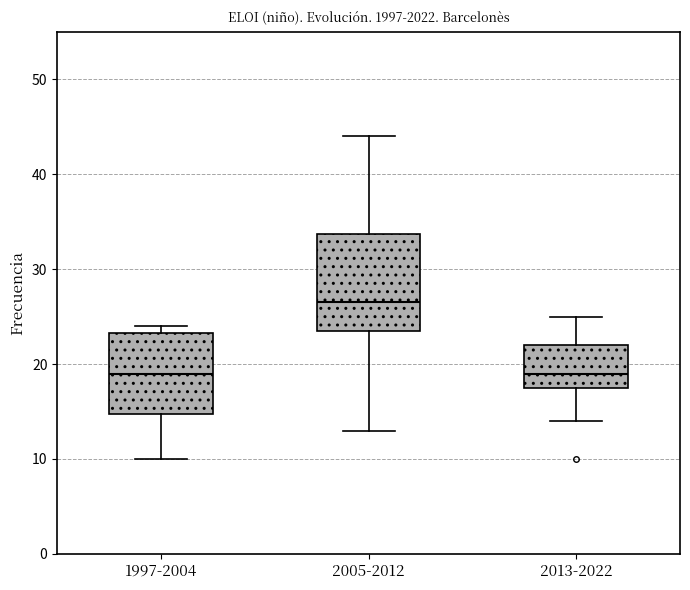

Where does the upper whisker of the box for 2013-2022 end on the y-axis? The values are not printed on the chart, so give them approximately, as read against the axis.

25